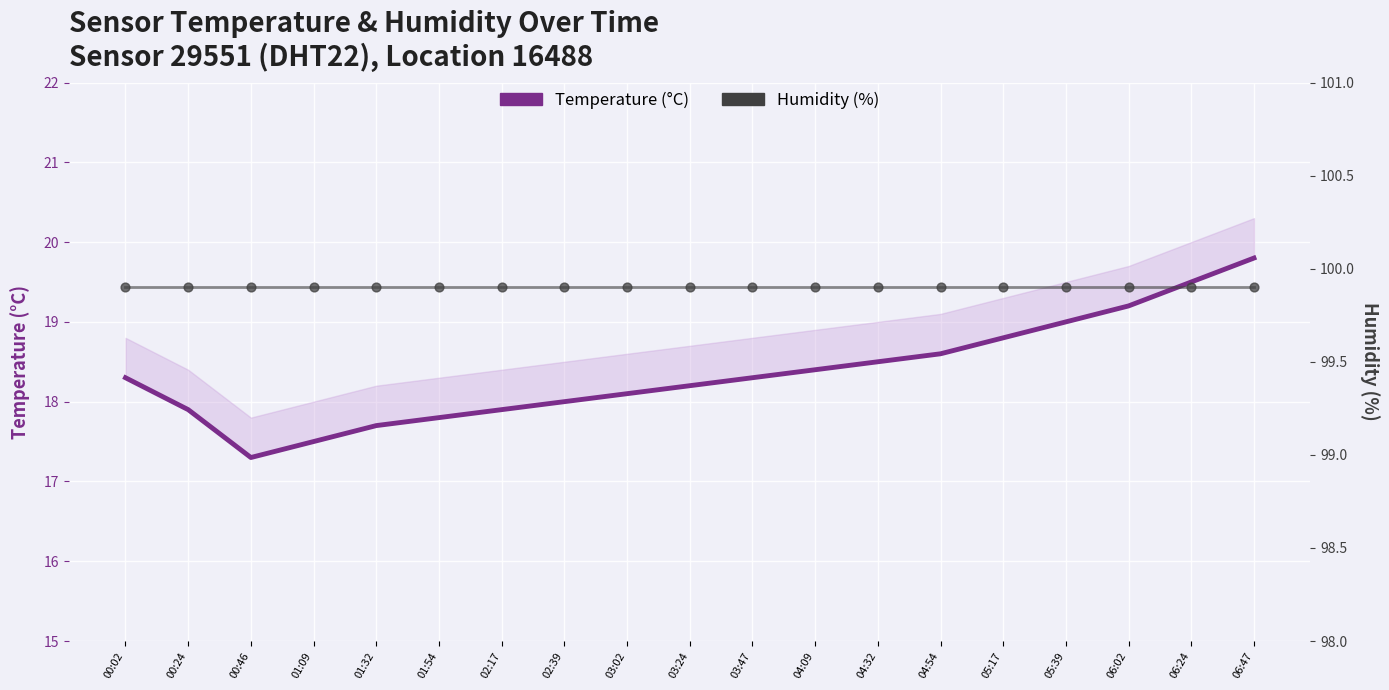

Is the value of Temperature (°C) at 06:02 greater than the value of Humidity (%) at 04:09?

No